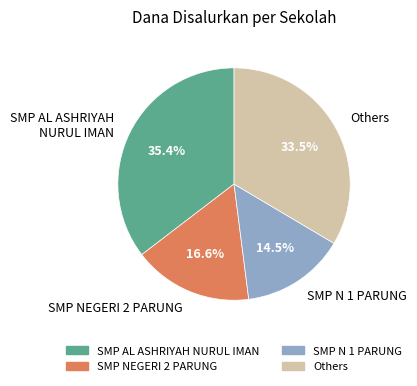

Rank the categories by value from lowest to highest.

SMP N 1 PARUNG, SMP NEGERI 2 PARUNG, Others, SMP AL ASHRIYAH NURUL IMAN